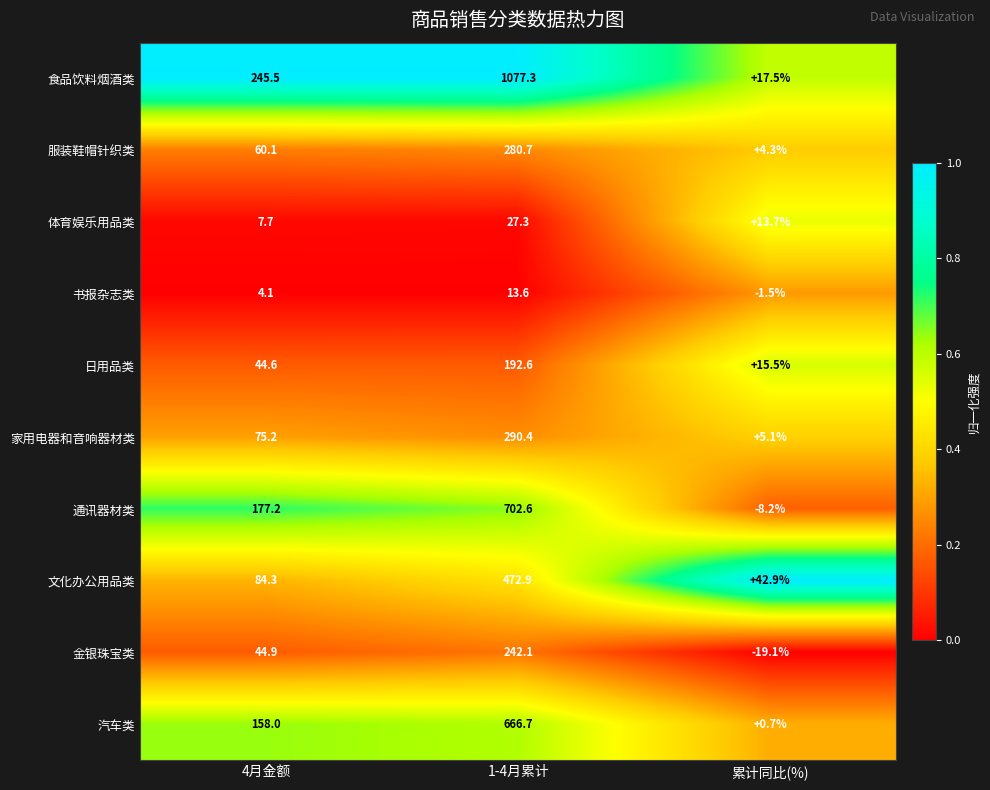

Reading left to right, transcribe all the data shown in this chart.

食品饮料烟酒类: 4月金额=245.5	1-4月累计=1077.3	累计同比(%)=17.5
服装鞋帽针织类: 4月金额=60.1	1-4月累计=280.7	累计同比(%)=4.3
体育娱乐用品类: 4月金额=7.7	1-4月累计=27.3	累计同比(%)=13.7
书报杂志类: 4月金额=4.1	1-4月累计=13.6	累计同比(%)=-1.5
日用品类: 4月金额=44.6	1-4月累计=192.6	累计同比(%)=15.5
家用电器和音响器材类: 4月金额=75.2	1-4月累计=290.4	累计同比(%)=5.1
通讯器材类: 4月金额=177.2	1-4月累计=702.6	累计同比(%)=-8.2
文化办公用品类: 4月金额=84.3	1-4月累计=472.9	累计同比(%)=42.9
金银珠宝类: 4月金额=44.9	1-4月累计=242.1	累计同比(%)=-19.1
汽车类: 4月金额=158.0	1-4月累计=666.7	累计同比(%)=0.7